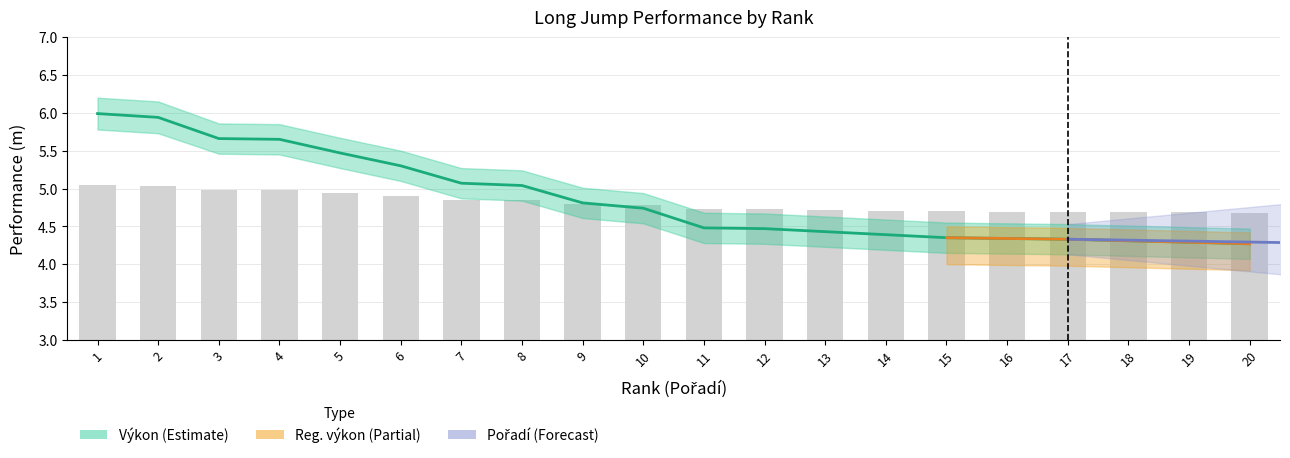

Reading left to right, what are all the values shown in this chart?

6.0	5.9	5.7	5.7	5.5	5.3	5.1	5.0	4.8	4.7	4.5	4.5	4.4	4.4	4.3	4.3	4.3	4.3	4.3	4.3